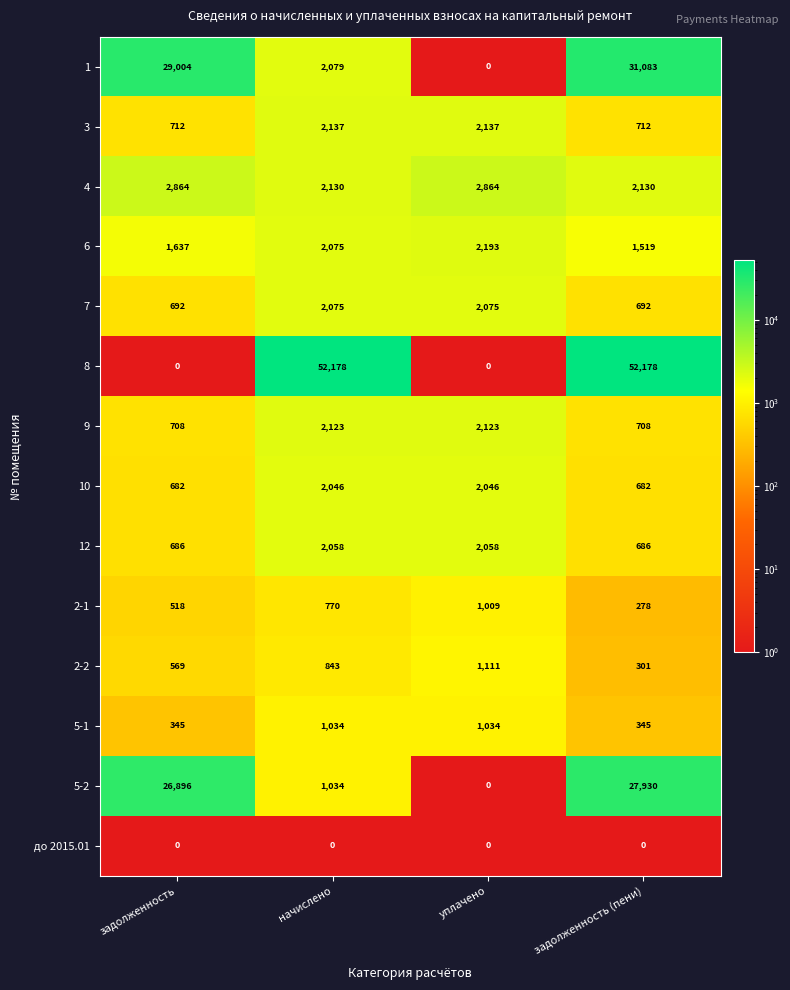

What is the difference between the maximum and minimum values in the 7 series?

1383